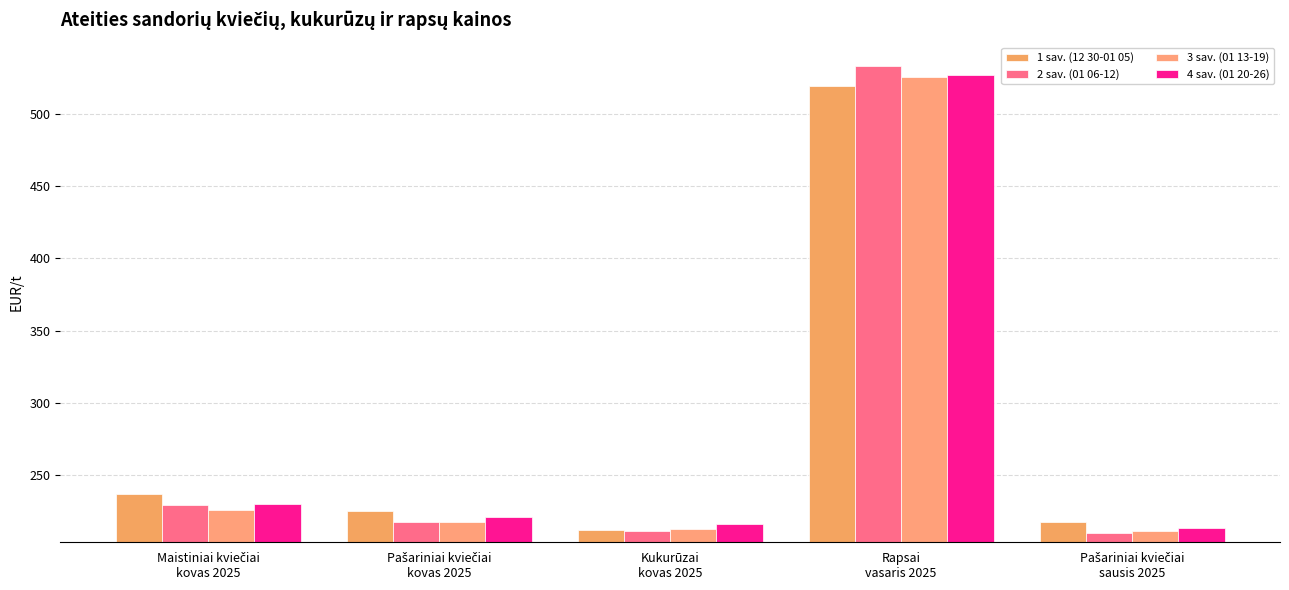

How many bars are there in each group?

4